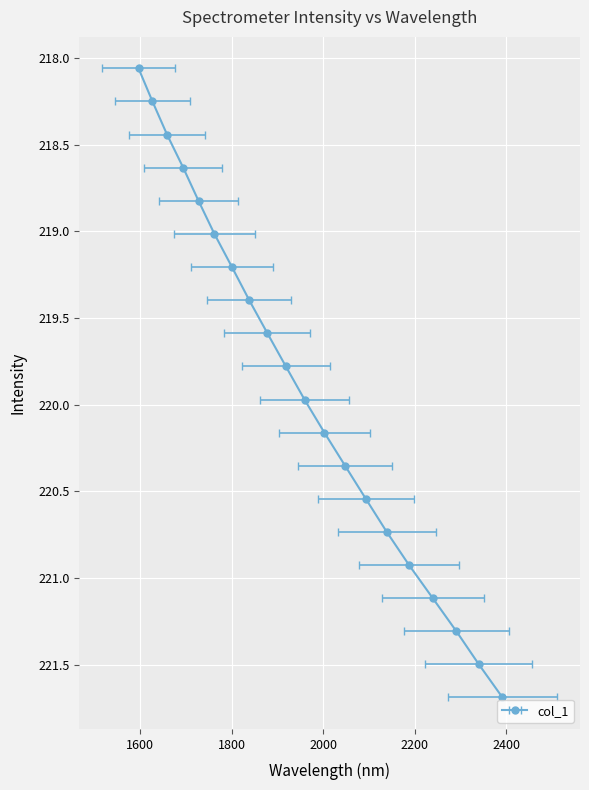

What is the difference between the maximum and minimum values?

3.6